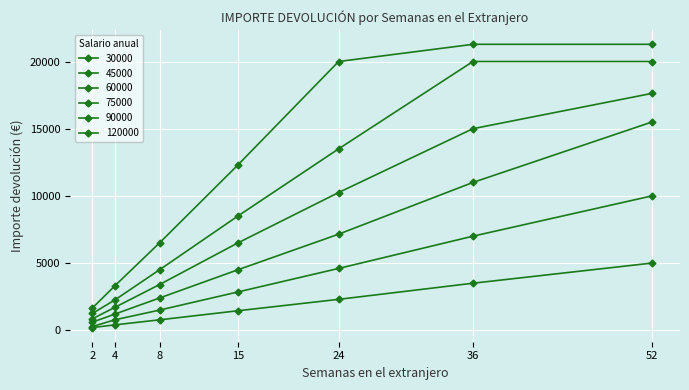

What is the value of the 75000 point at the 7th from the left?

17629